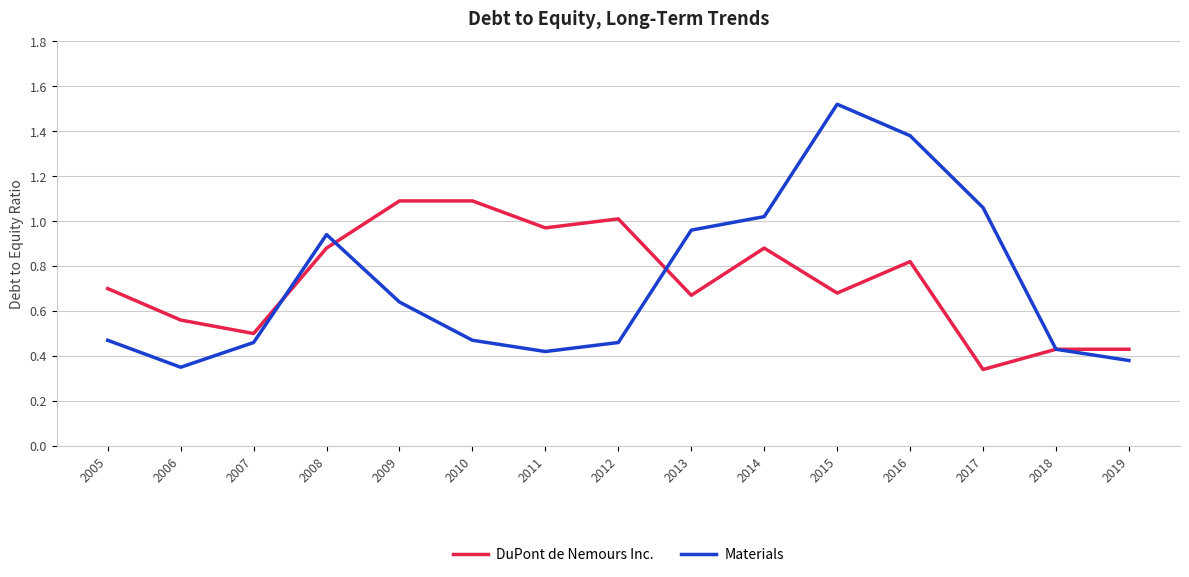

Is it true that Materials equals 1.5 at 2008?

False